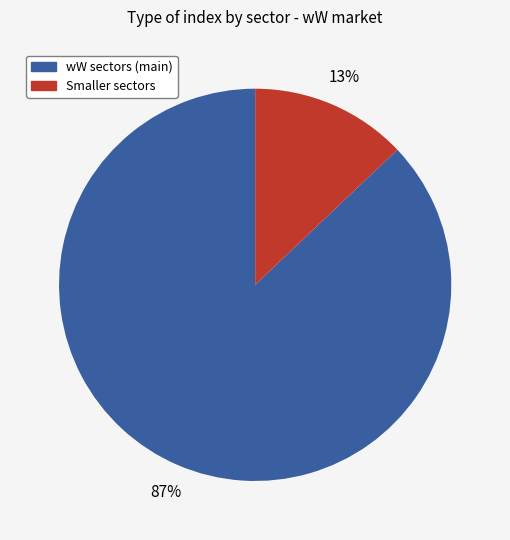

To the nearest percent, what is the average slice percentage?

50%